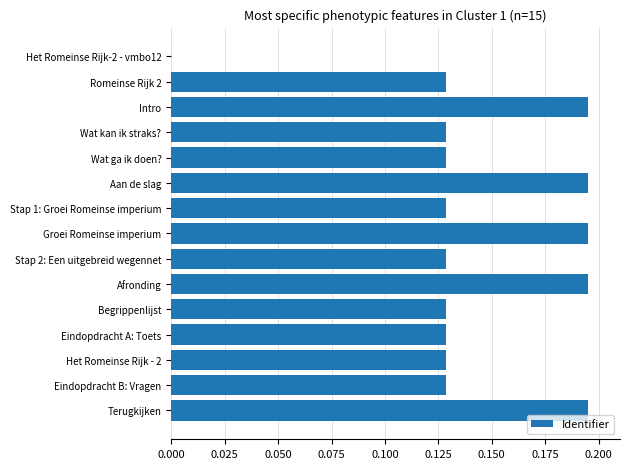

Count the values in the range 0 to 1.

15